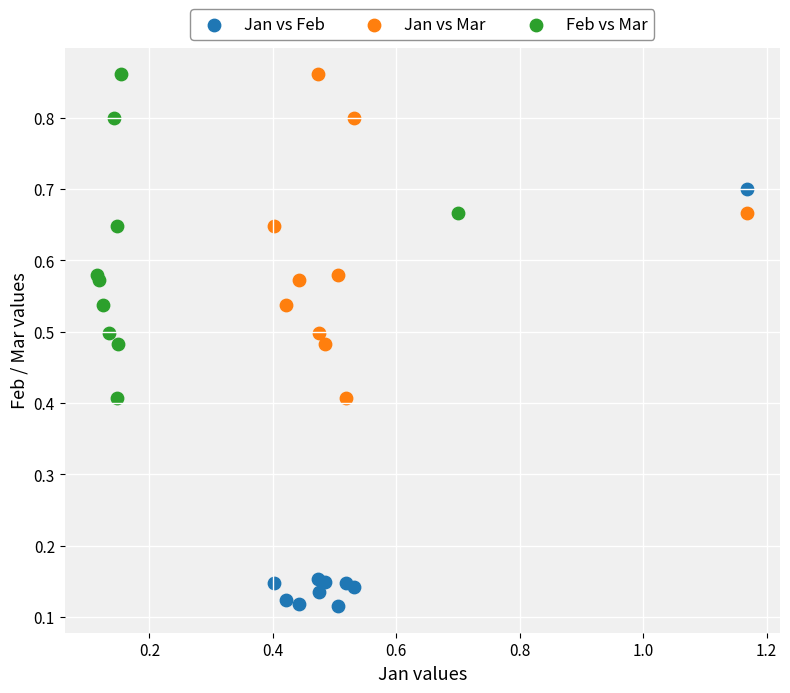

Which series has the widest spread of Y values?

Jan vs Feb